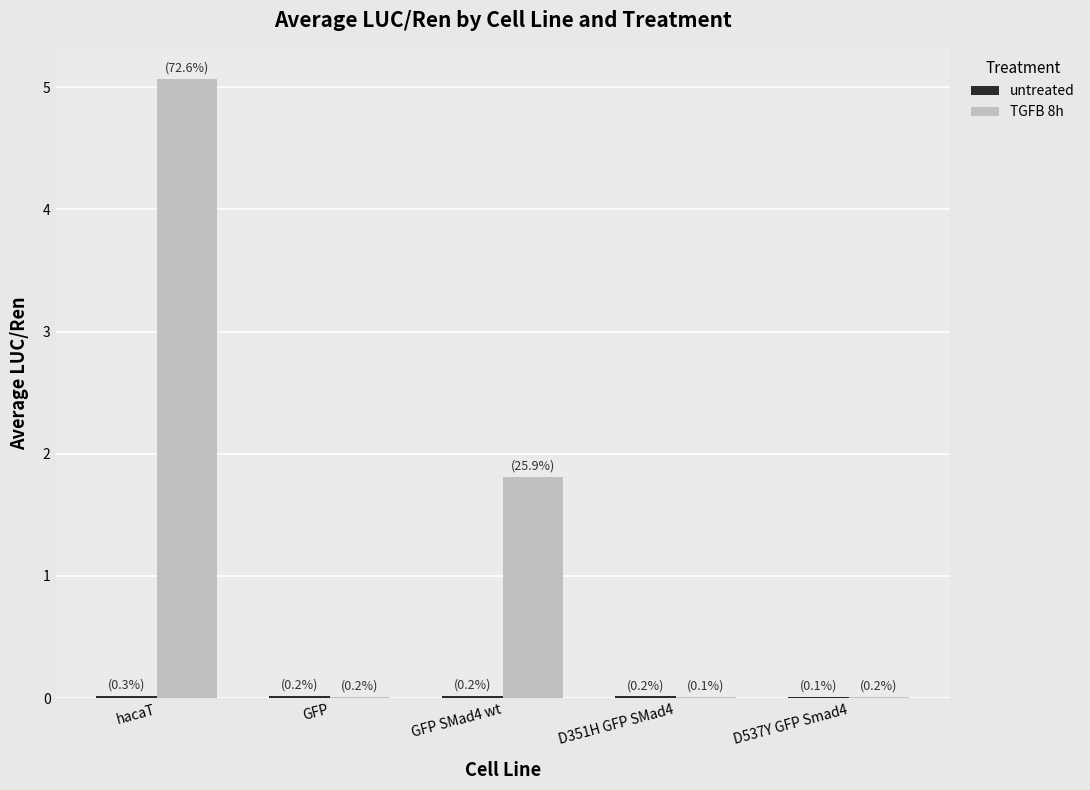

True or false: TGFB 8h has a value of 3.0 at hacaT.

False